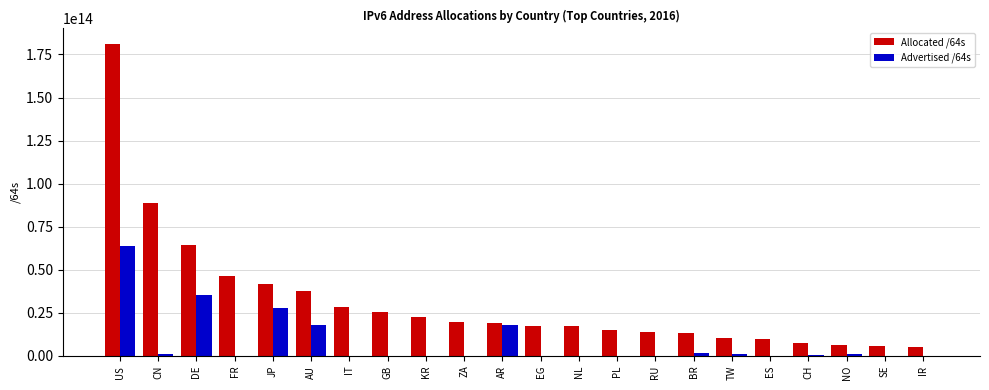

The value of Advertised /64s at AR is 23753260025266. True or false?

False